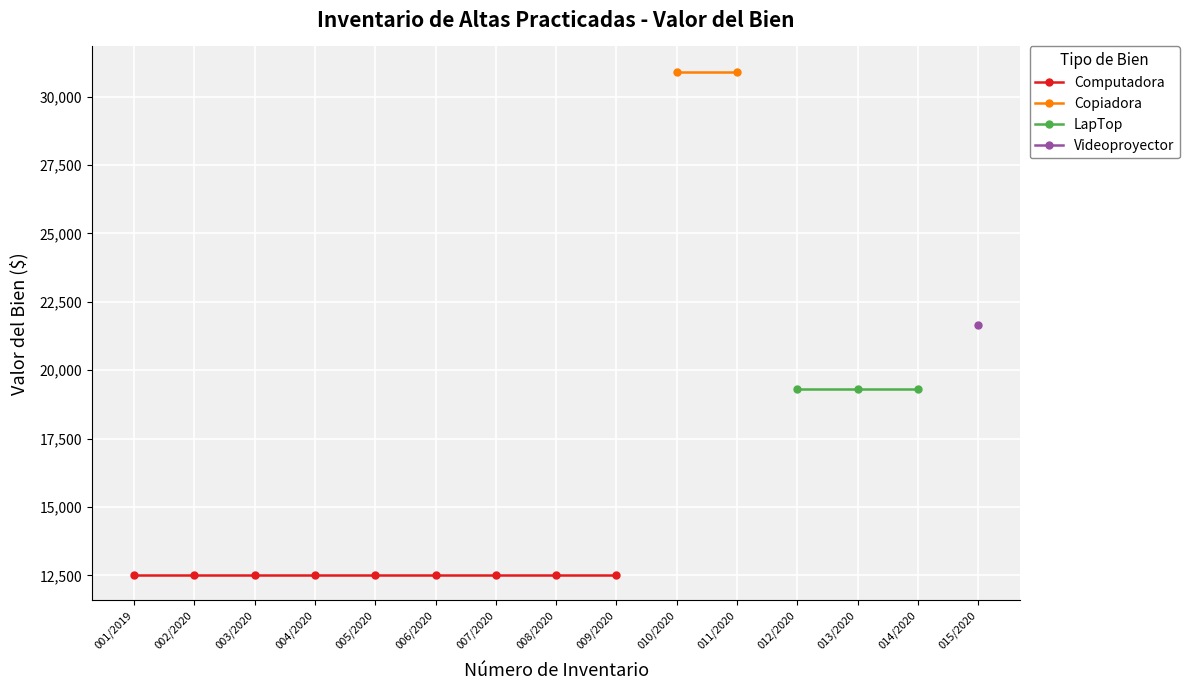

True or false: LapTop and Videoproyector intersect in this chart.

False